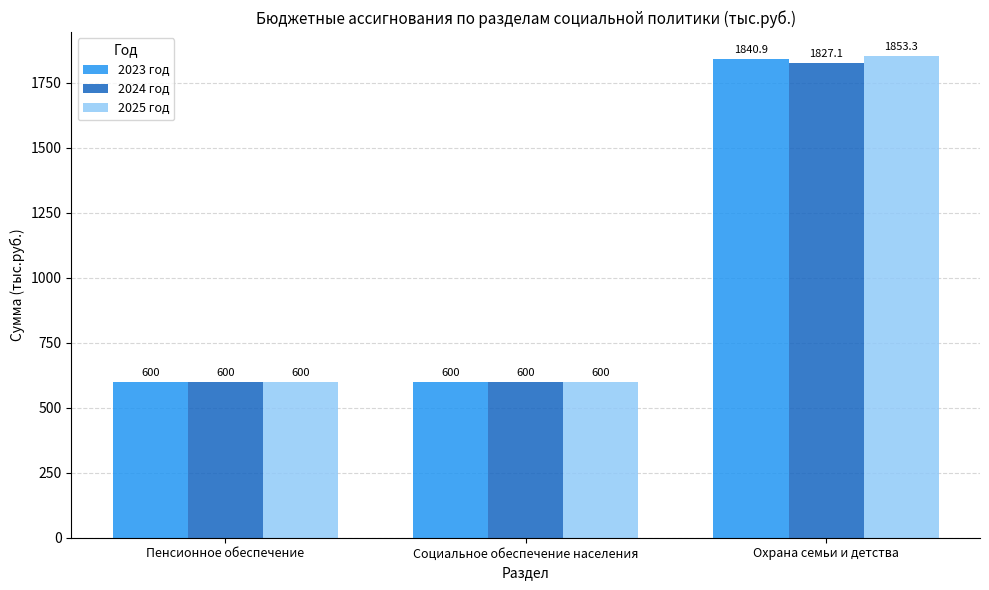

Count the number of data series in this chart.

3